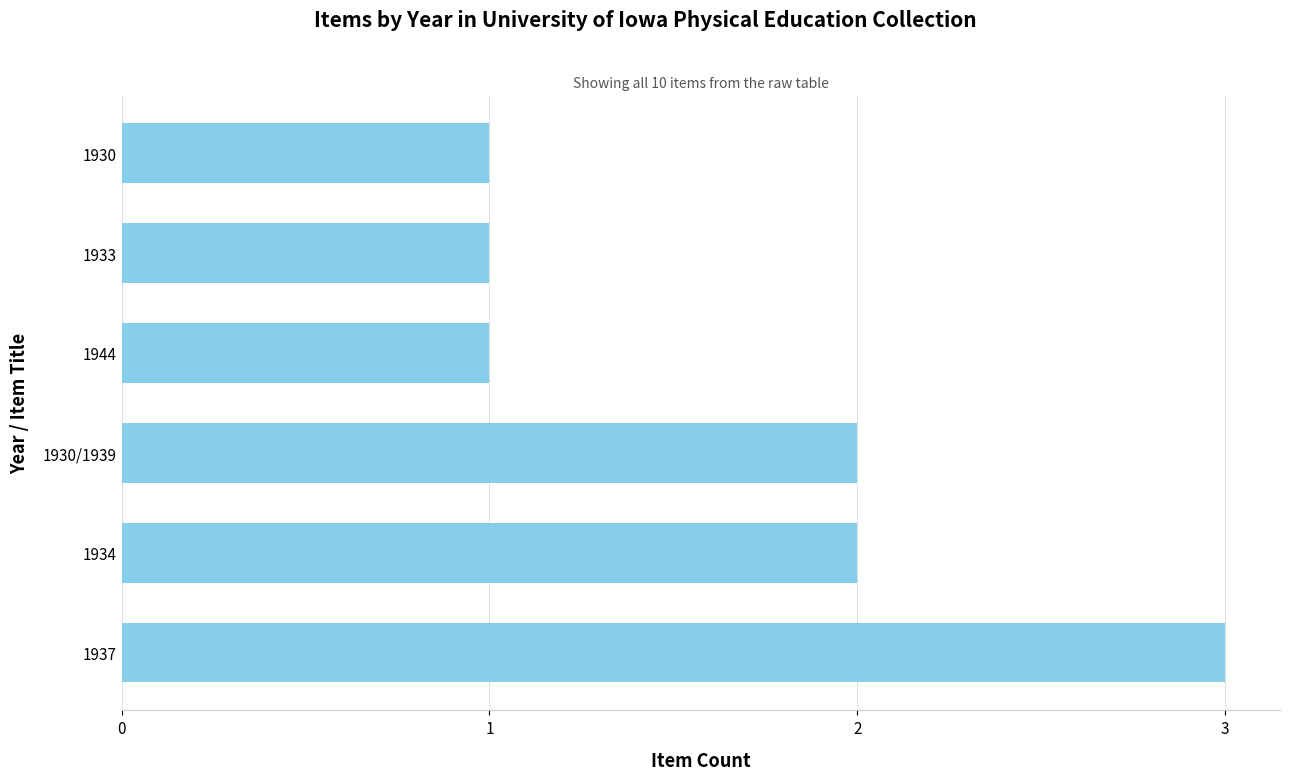

How many data points does each series have?

6